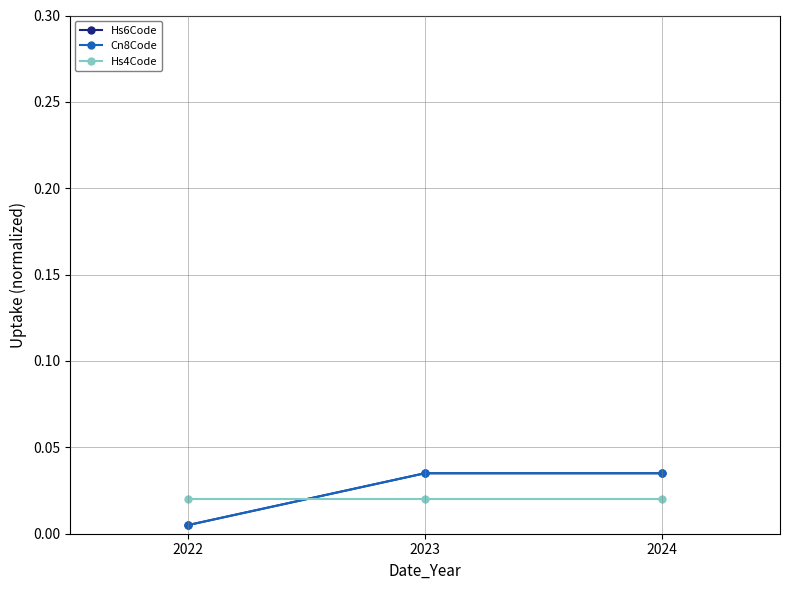

Does the chart have visible grid lines?

Yes